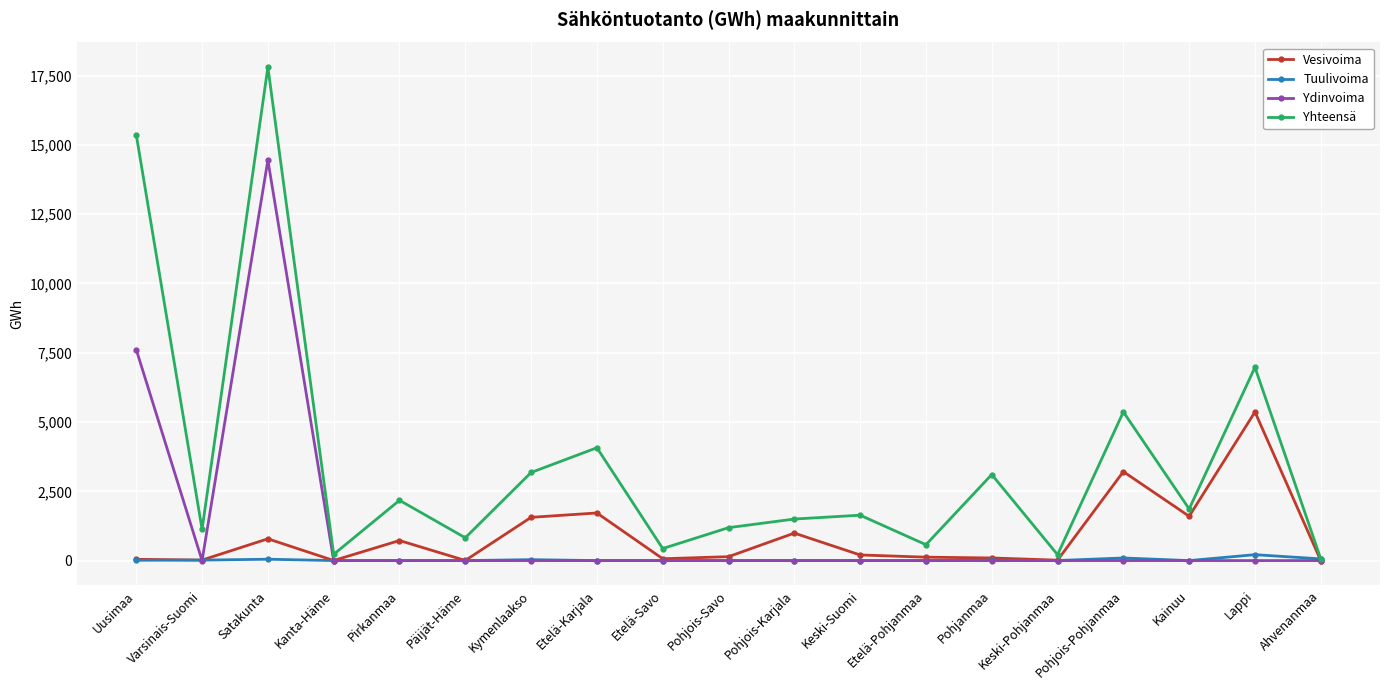

What is the greatest value displayed?

17807